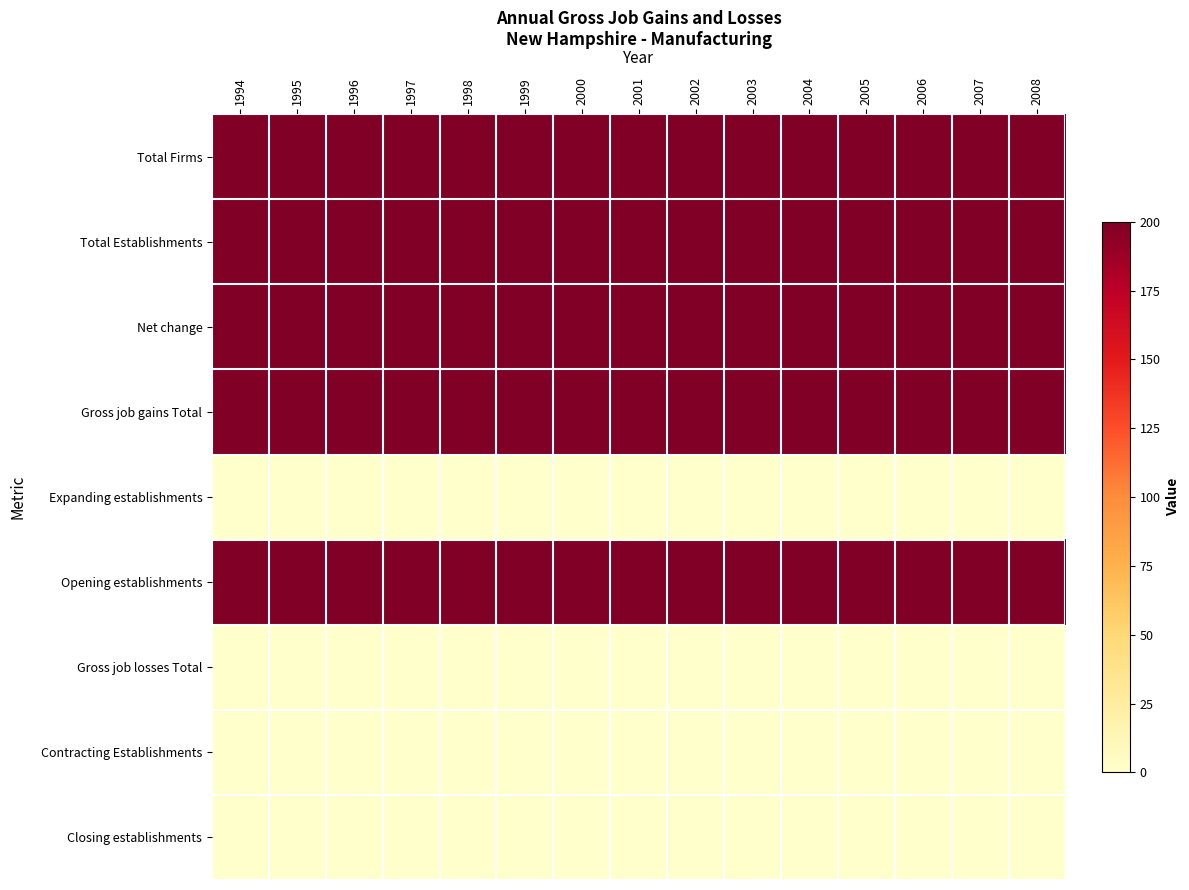

Rank the series by their maximum value, from lowest to highest.

Expanding establishments, Gross job losses Total, Contracting Establishments, Closing establishments, Total Firms, Total Establishments, Net change, Gross job gains Total, Opening establishments